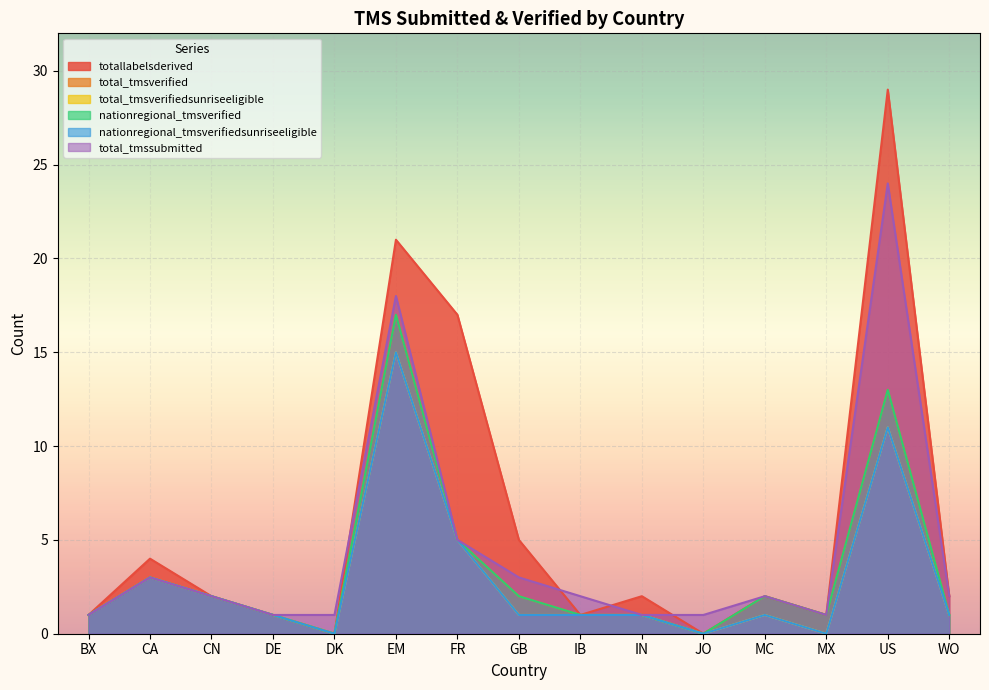

Reading left to right, list all the values displayed in this chart.

totallabelsderived: BX=1	CA=4	CN=2	DE=1	DK=0	EM=21	FR=17	GB=5	IB=1	IN=2	JO=0	MC=2	MX=1	US=29	WO=2
total_tmsverified: BX=1	CA=3	CN=2	DE=1	DK=0	EM=17	FR=5	GB=2	IB=1	IN=1	JO=0	MC=2	MX=1	US=13	WO=1
total_tmsverifiedsunriseeligible: BX=1	CA=3	CN=2	DE=1	DK=0	EM=15	FR=5	GB=1	IB=1	IN=1	JO=0	MC=1	MX=0	US=11	WO=1
nationregional_tmsverified: BX=1	CA=3	CN=2	DE=1	DK=0	EM=17	FR=5	GB=2	IB=1	IN=1	JO=0	MC=2	MX=1	US=13	WO=1
nationregional_tmsverifiedsunriseeligible: BX=1	CA=3	CN=2	DE=1	DK=0	EM=15	FR=5	GB=1	IB=1	IN=1	JO=0	MC=1	MX=0	US=11	WO=1
total_tmssubmitted: BX=1	CA=3	CN=2	DE=1	DK=1	EM=18	FR=5	GB=3	IB=2	IN=1	JO=1	MC=2	MX=1	US=24	WO=2